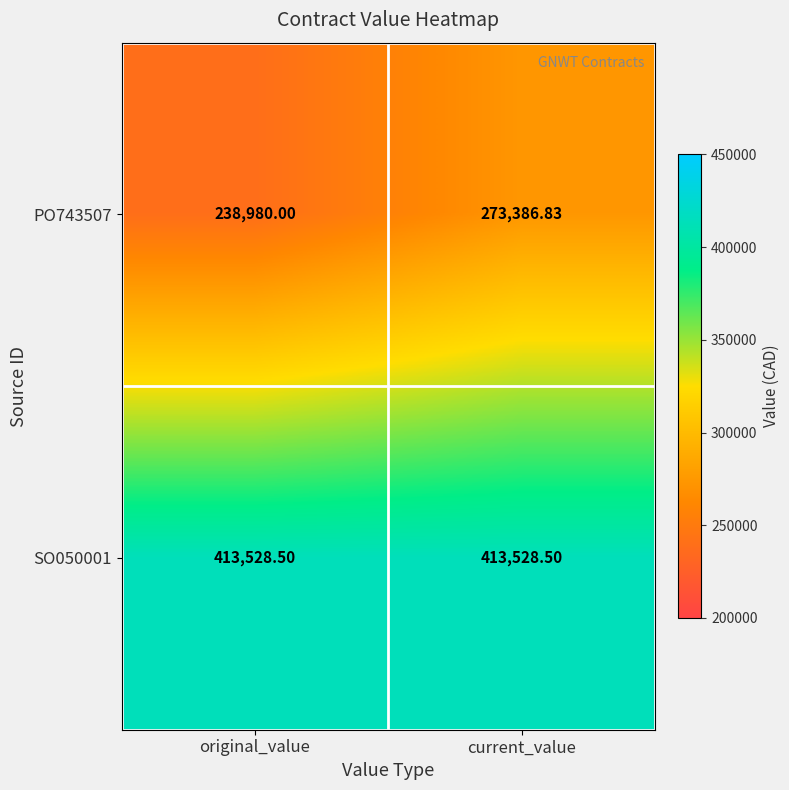

At which category is the sum across all series the highest?

current_value